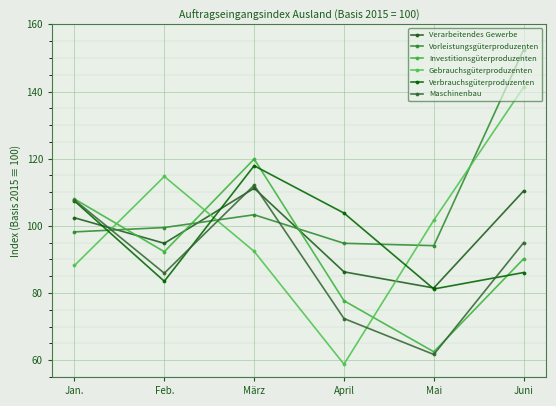

What is the difference between the maximum and minimum values in the Verbrauchsgüterproduzenten series?

36.7